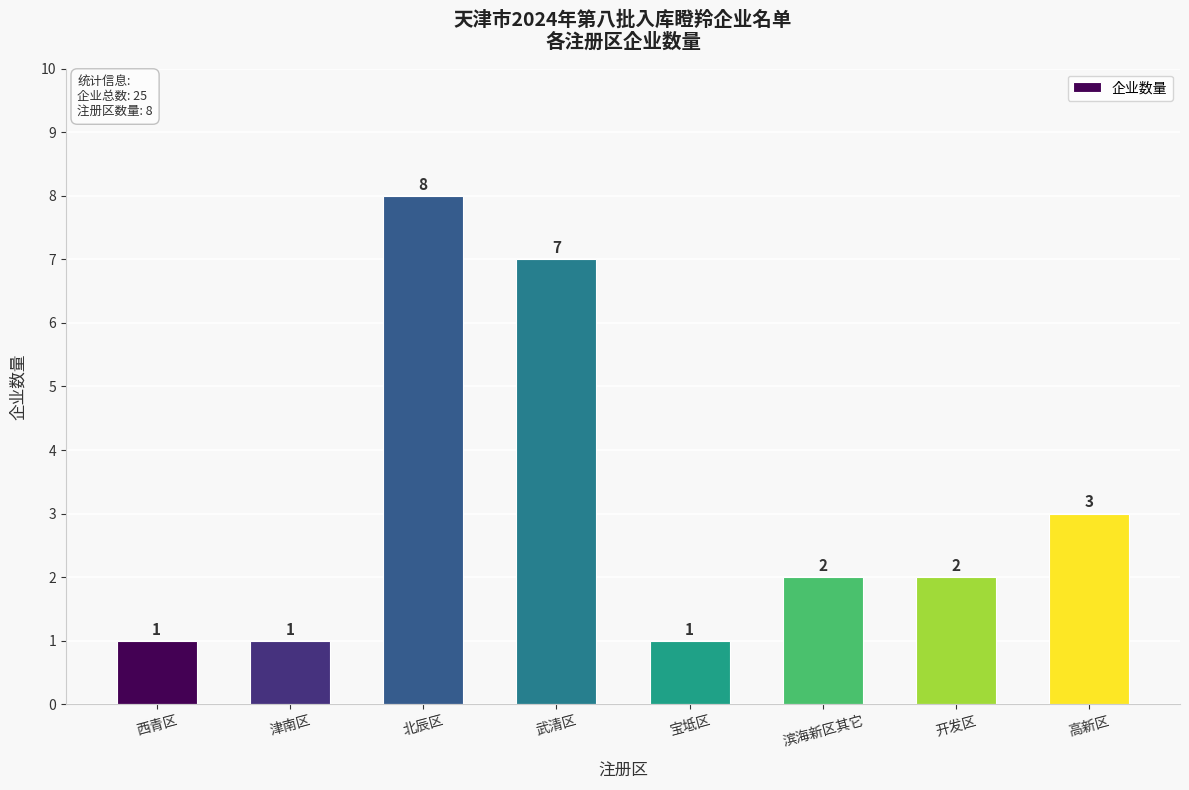

Between 西青区 and 高新区, which is larger?

高新区